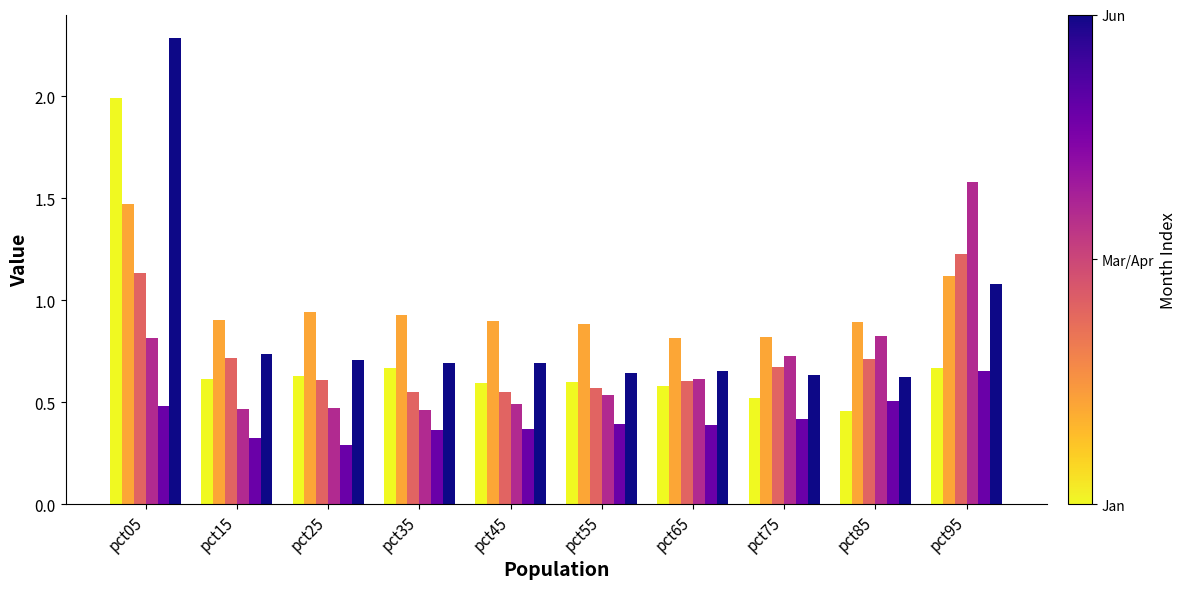

What is the maximum value shown in the chart?

2.3